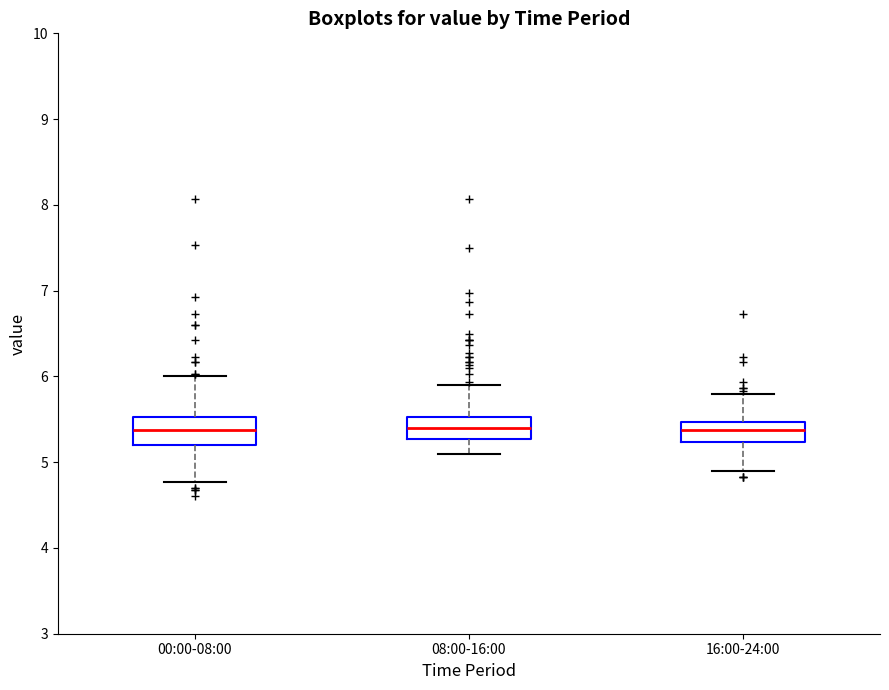

Where does the median line of the box for 08:00-16:00 sit on the y-axis? The values are not printed on the chart, so give them approximately, as read against the axis.

5.4